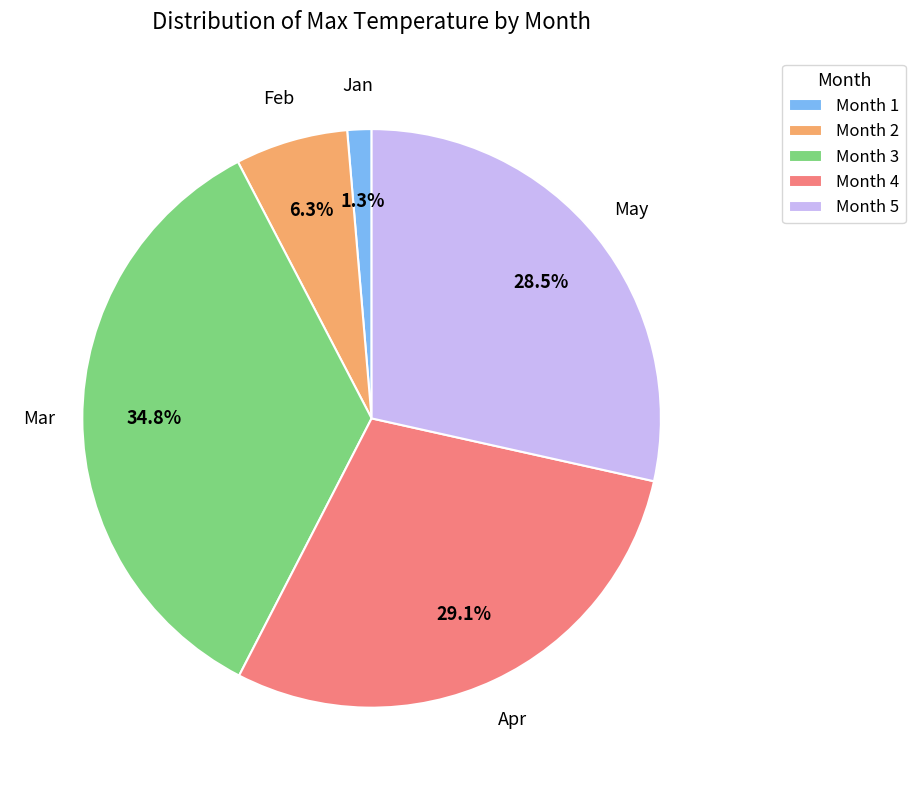

Rank the categories by value from lowest to highest.

Month 1, Month 2, Month 5, Month 4, Month 3